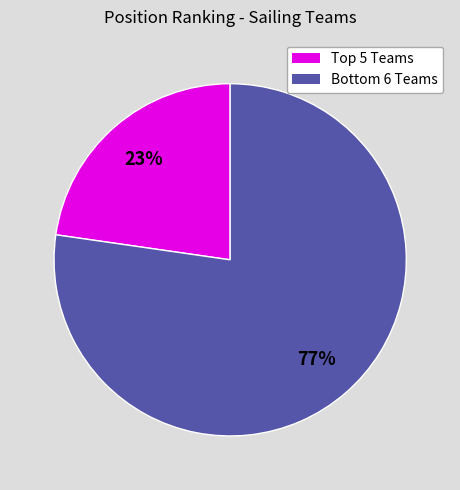

Does any single category account for the majority?

Yes